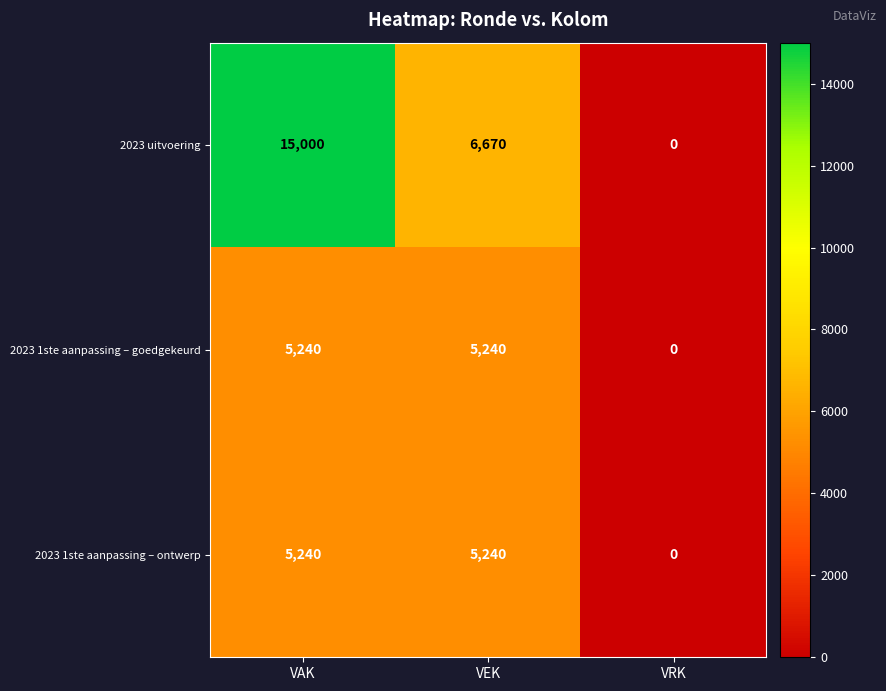

What is the approximate value of 2023 1ste aanpassing – goedgekeurd at VAK, to the nearest 10?

5240